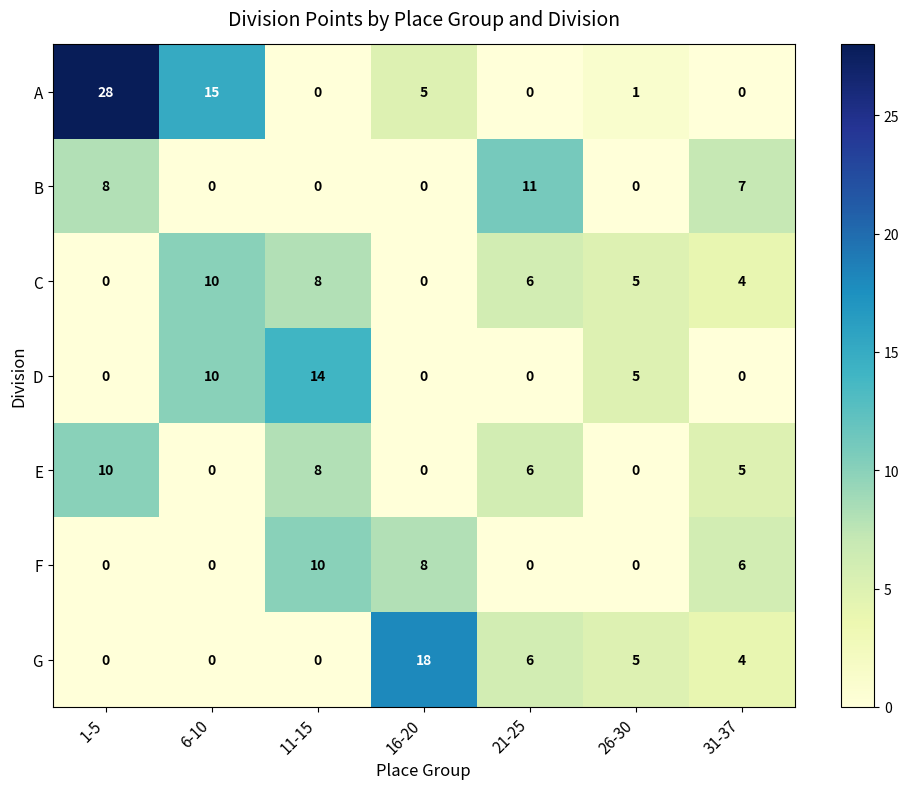

Which series has the widest spread of values?

A